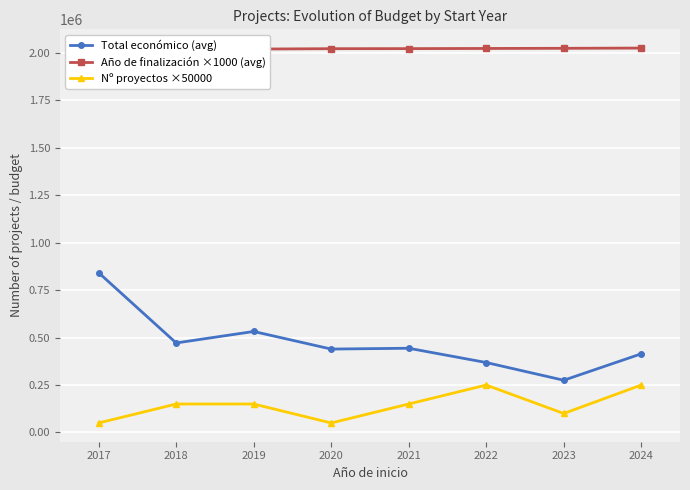

Which category has the highest value in the Nº proyectos ×50000 series?

2022